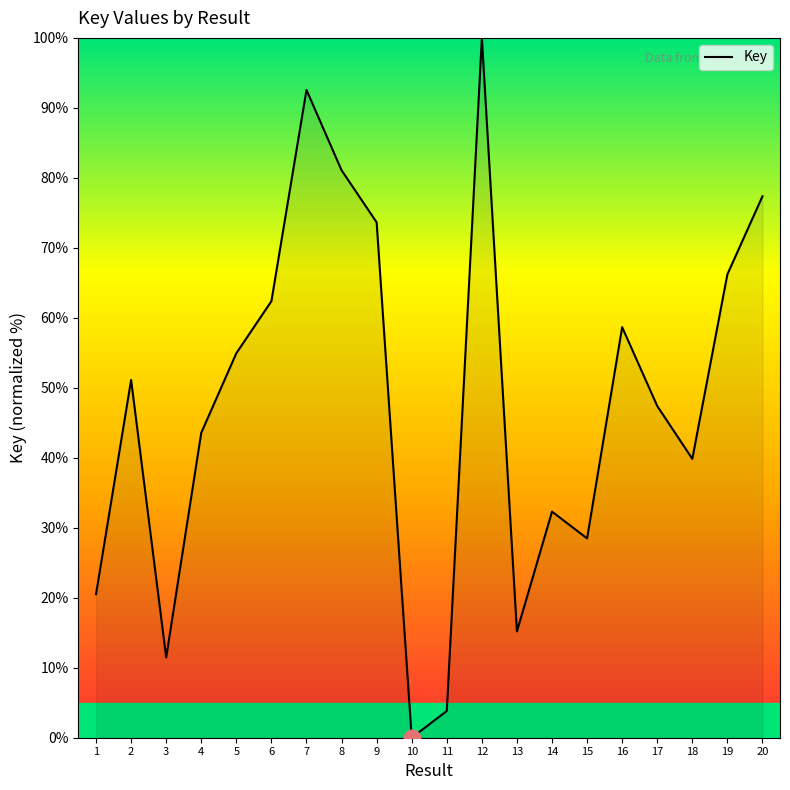

How many lines are shown in the chart?

1